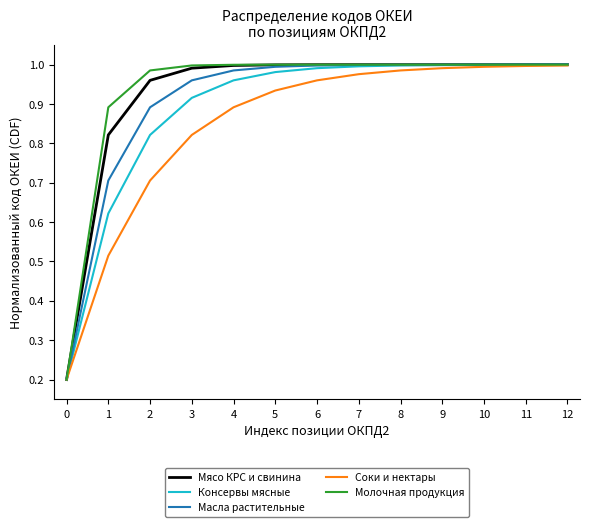

What is the difference between the Мясо КРС и свинина values at 5 and 1?

0.2